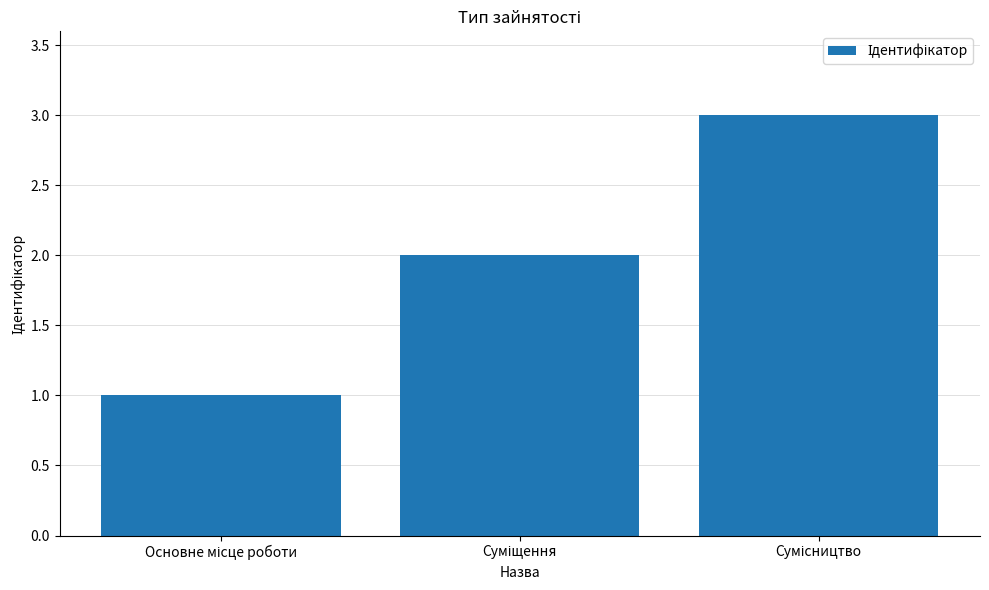

What is the value of the 2nd bar from the left?

2